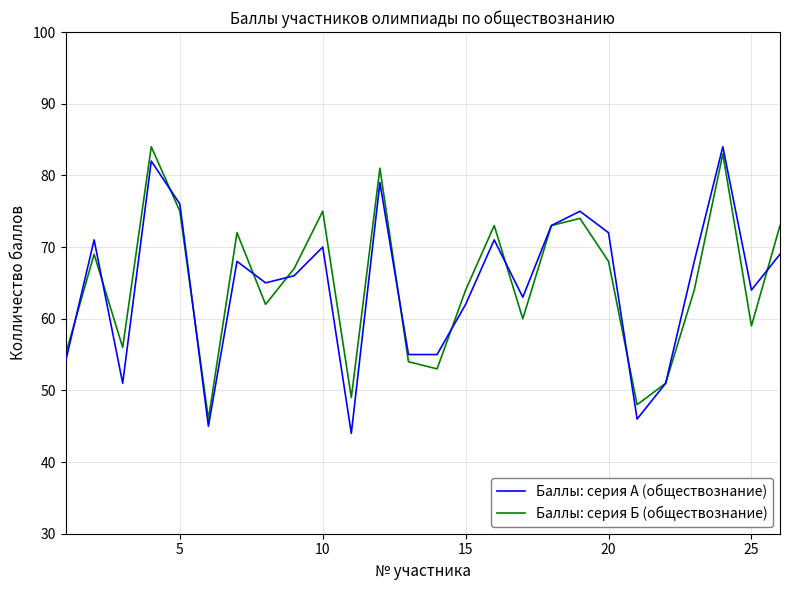

True or false: Баллы: серия Б (обществознание) and Баллы: серия А (обществознание) cross at least once.

True